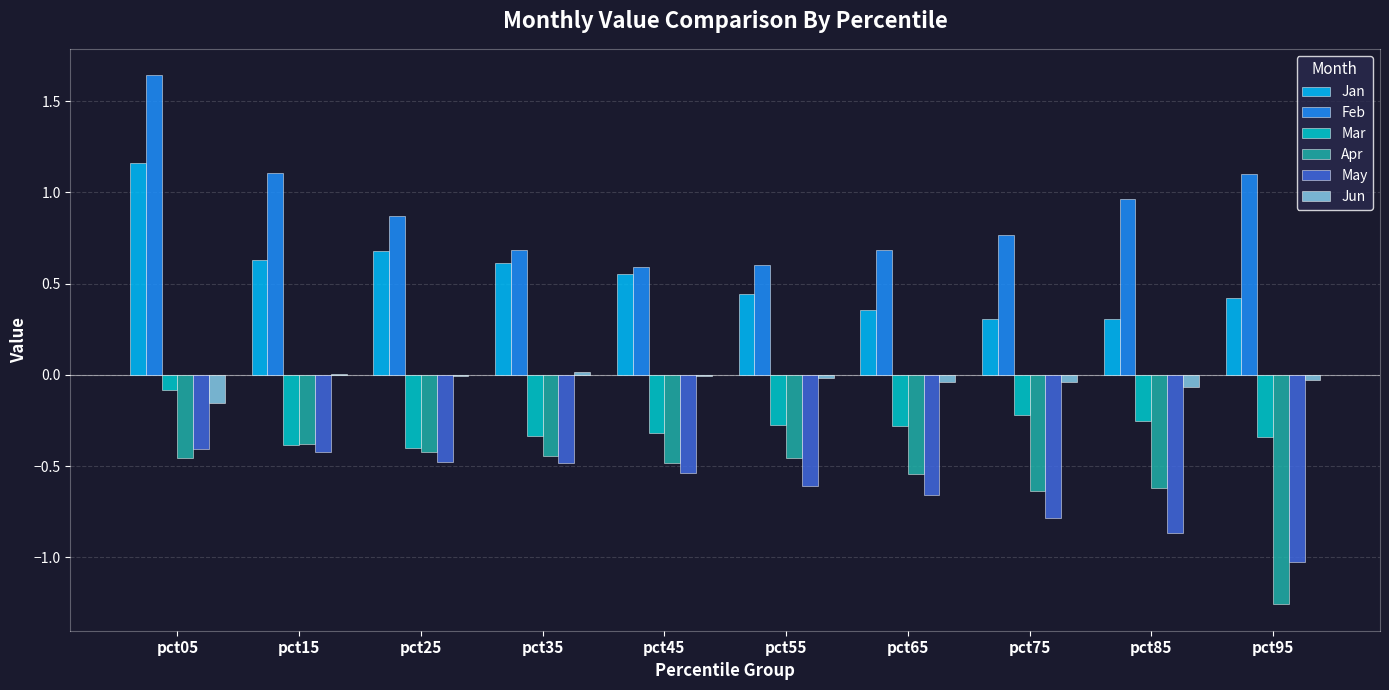

Does the chart contain stacked bars?

No